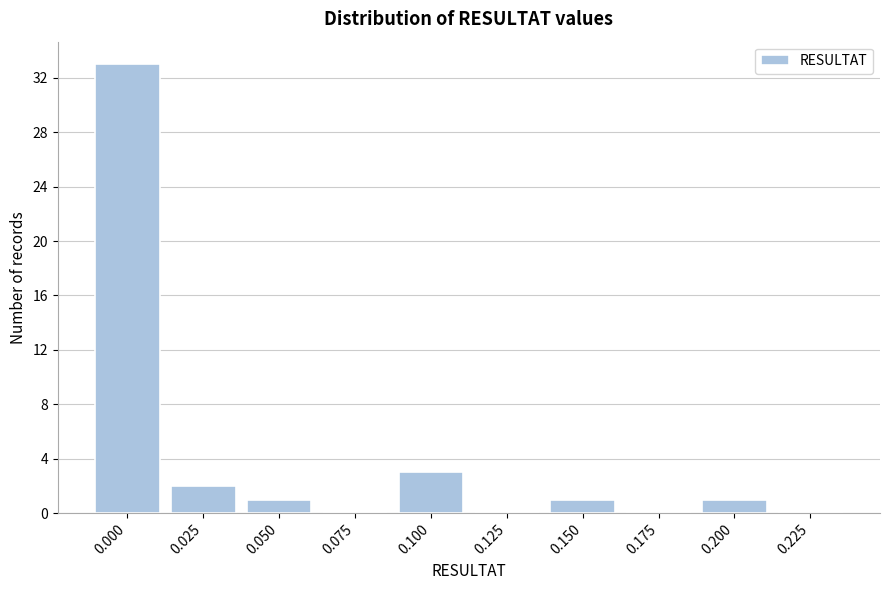

Reading left to right, transcribe all the data shown in this chart.

0.000=33	0.025=2	0.050=1	0.075=0	0.100=3	0.125=0	0.150=1	0.175=0	0.200=1	0.225=0